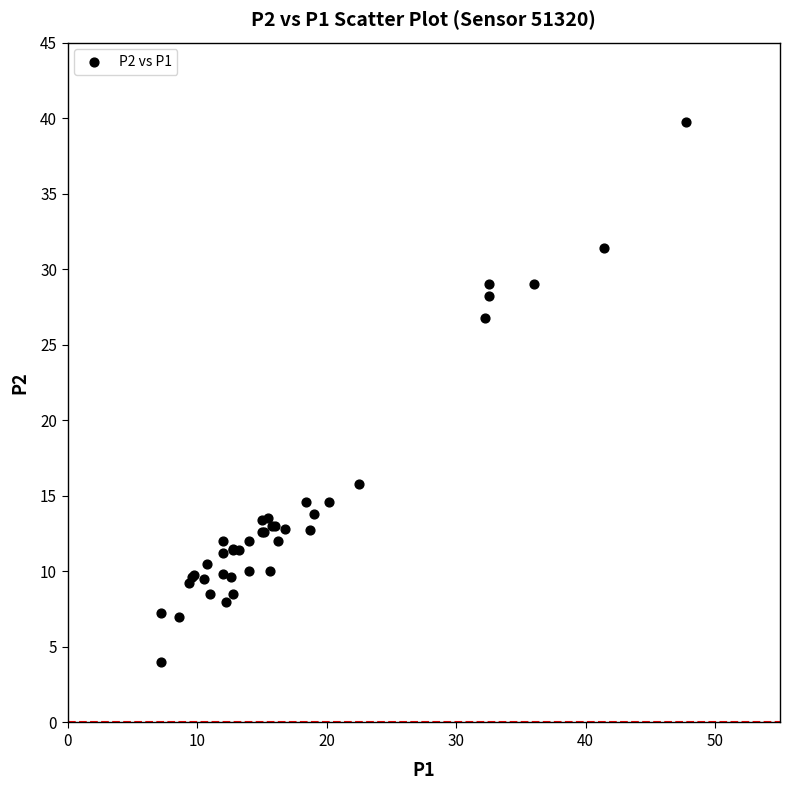

What Y value in the scatter plot is closest to 21?

15.8